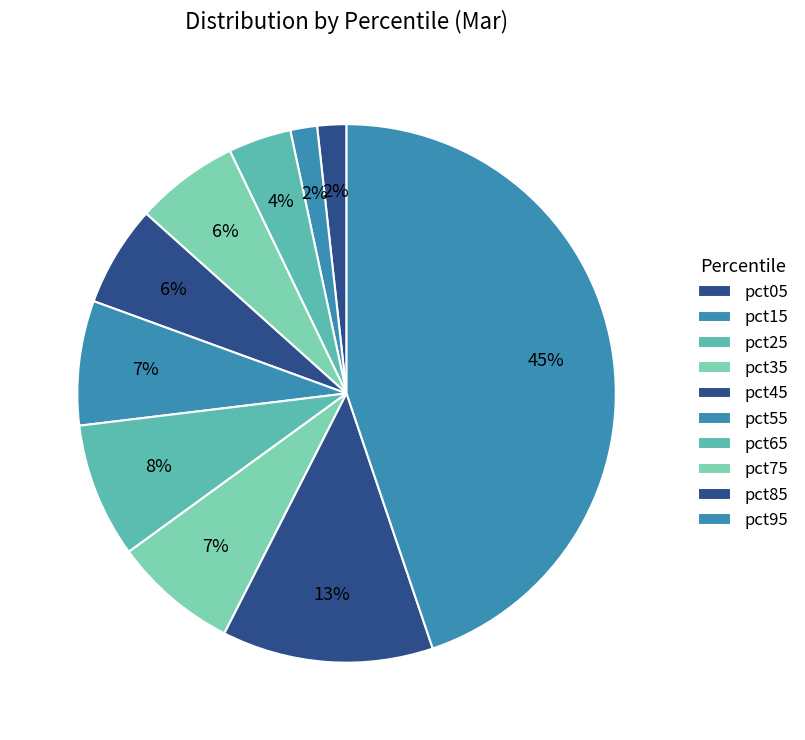

Rank the categories by value from lowest to highest.

pct15, pct05, pct25, pct45, pct35, pct55, pct75, pct65, pct85, pct95